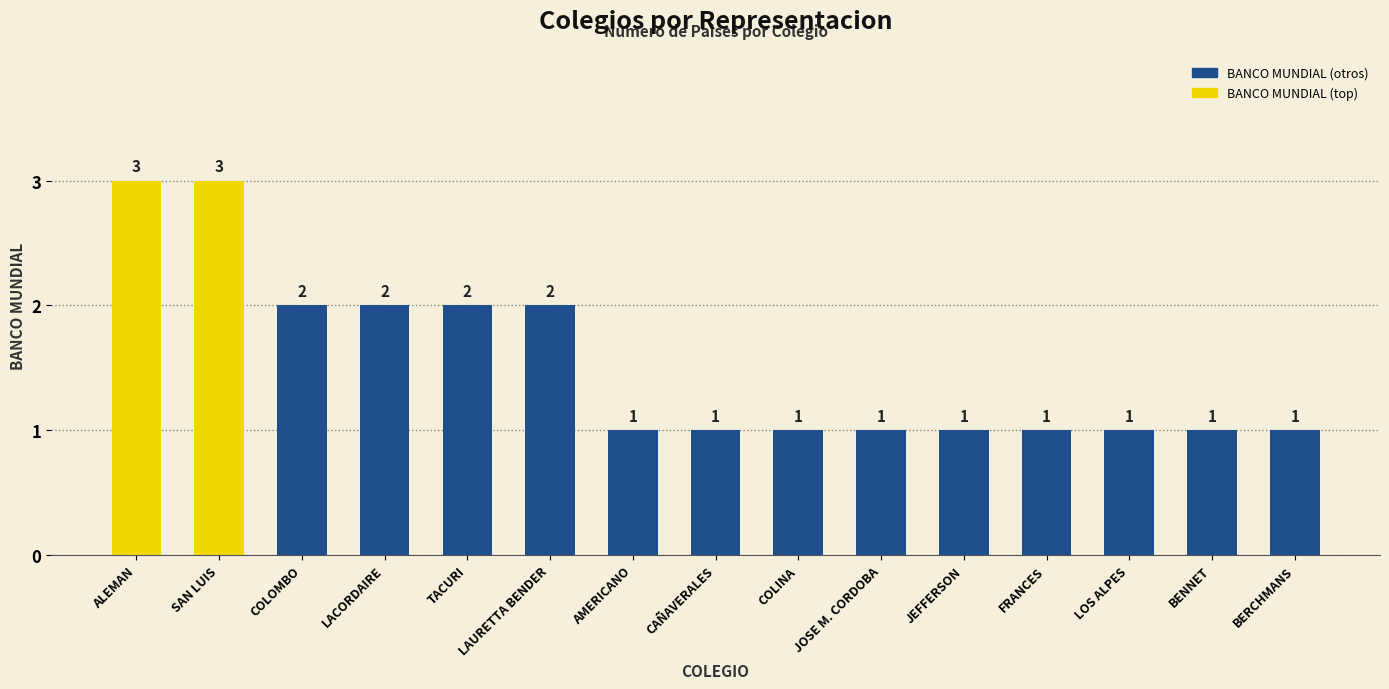

What is the maximum value shown in the chart?

3